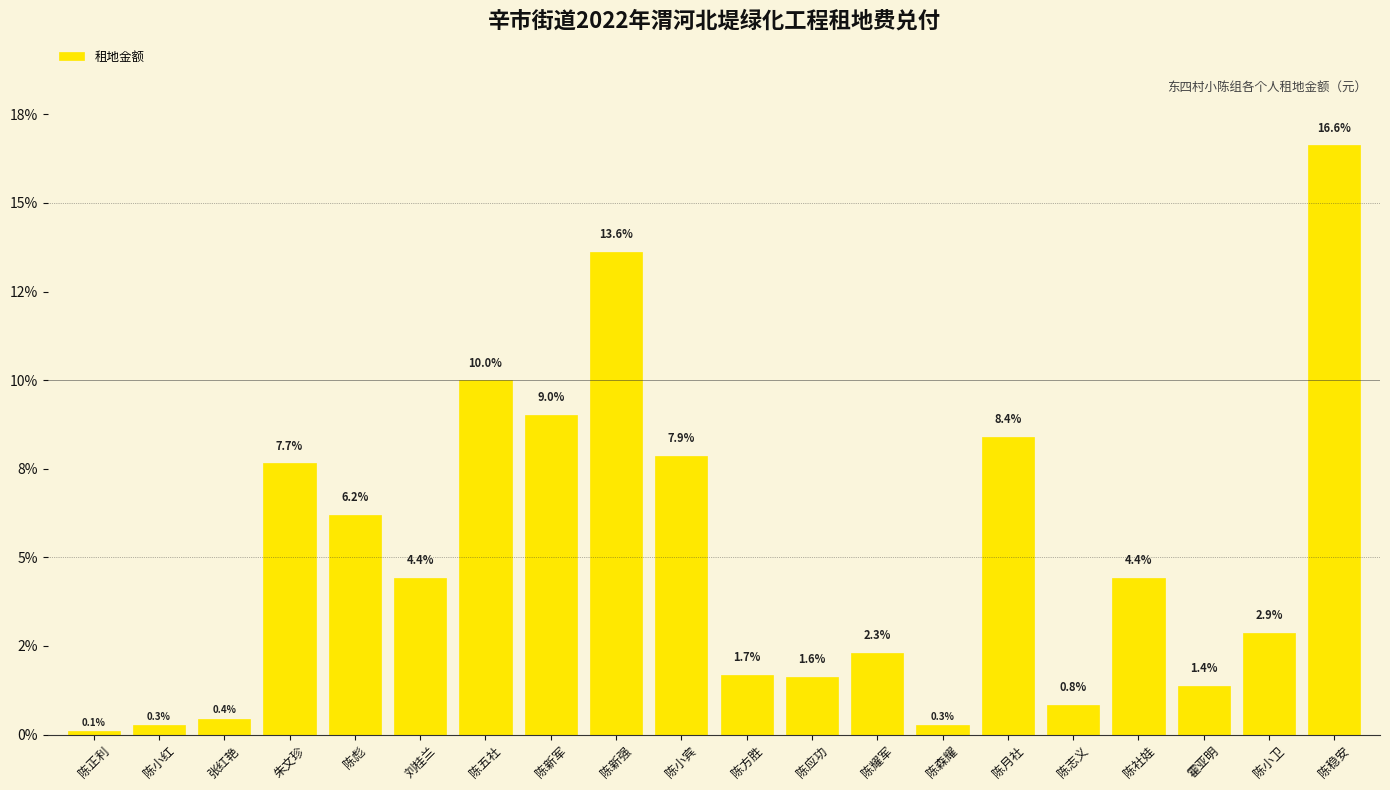

What position from the right is 陈月社?

6